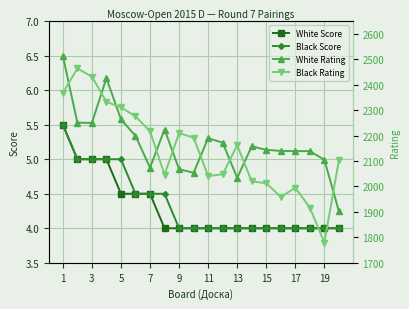

Count the number of categories in the chart.

20